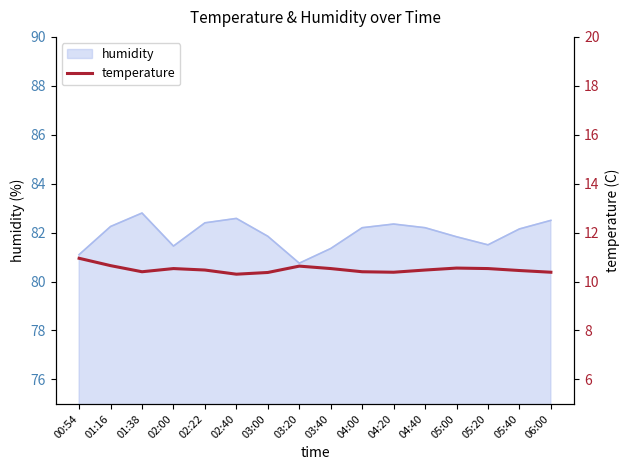

What is the sum of all values?

168.0